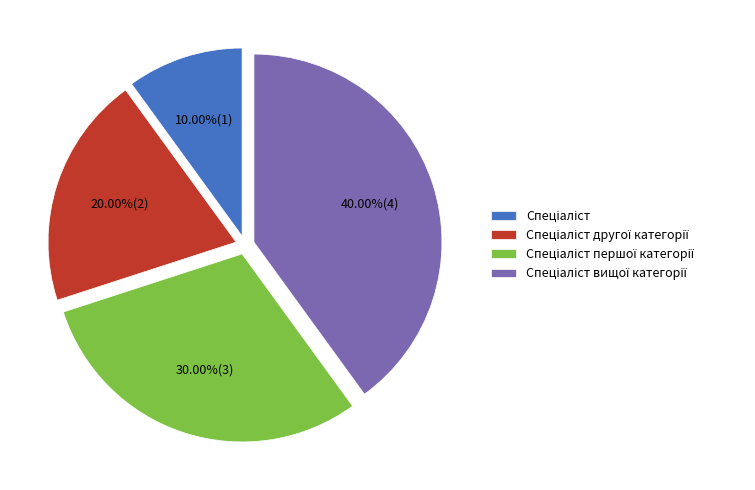

Is there any slice that represents more than half of the pie?

No